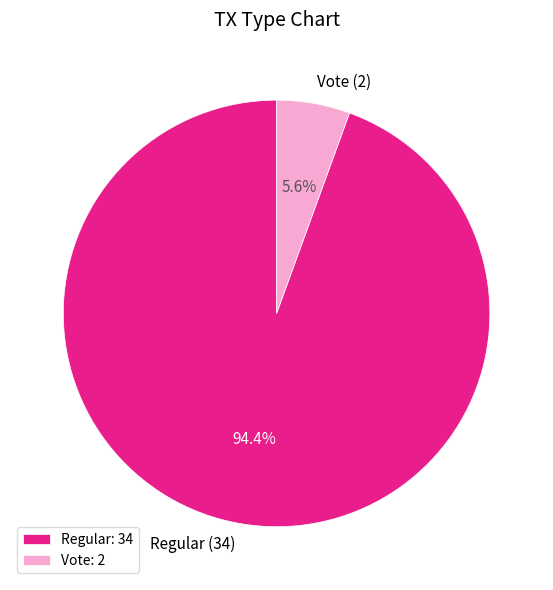

What portion of the pie excludes Regular?

5.6%